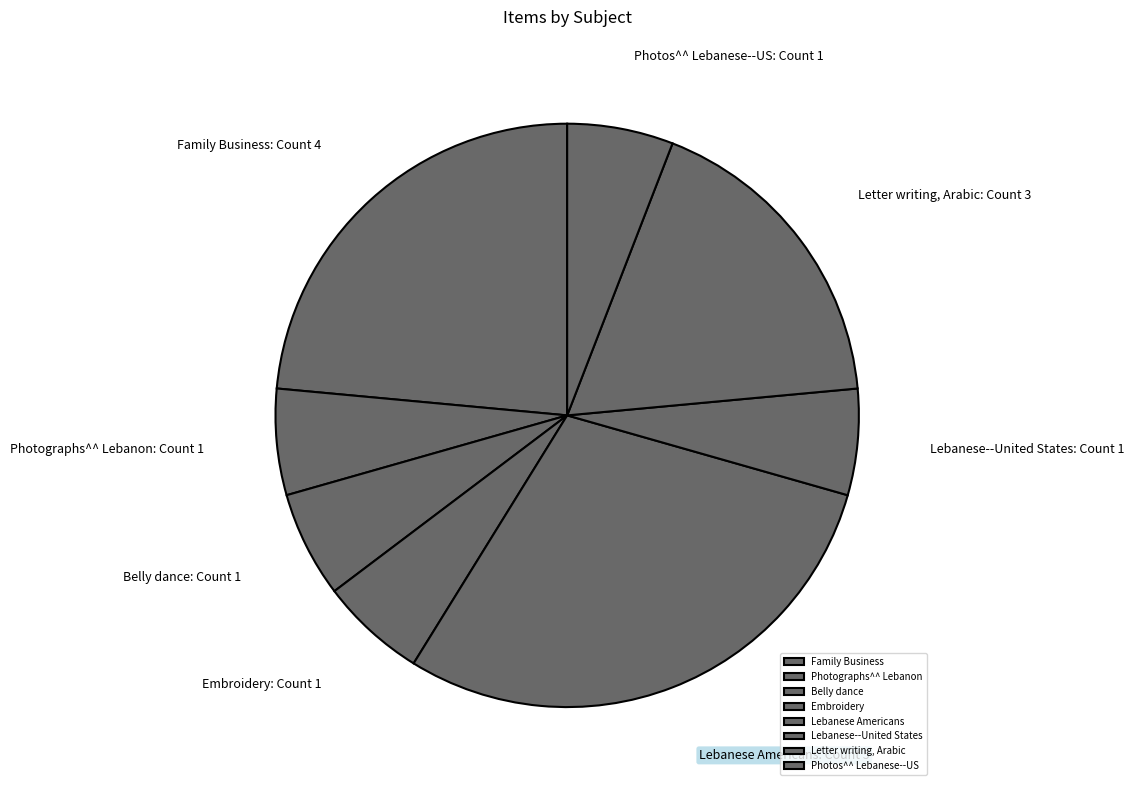

Between Letter writing, Arabic and Photographs^^ Lebanon, which is larger?

Letter writing, Arabic